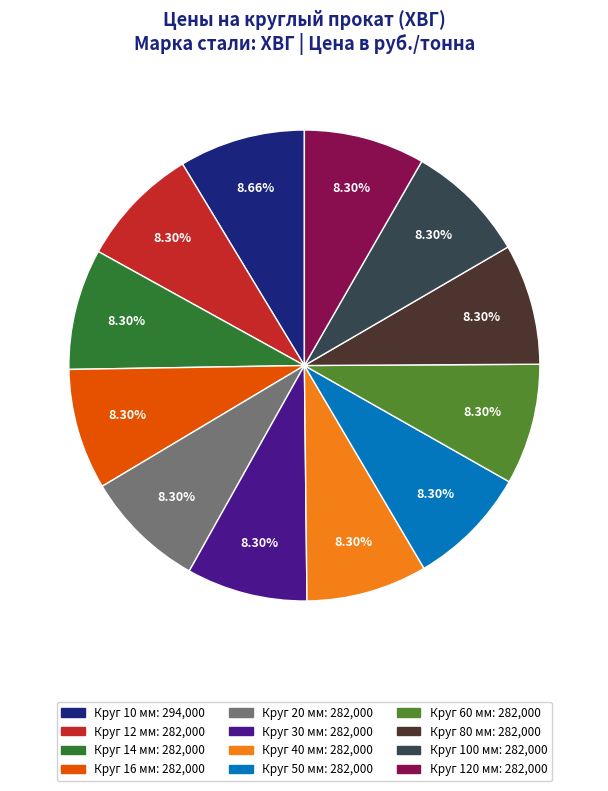

Does Круг 40 мм represent more than half of the total?

No